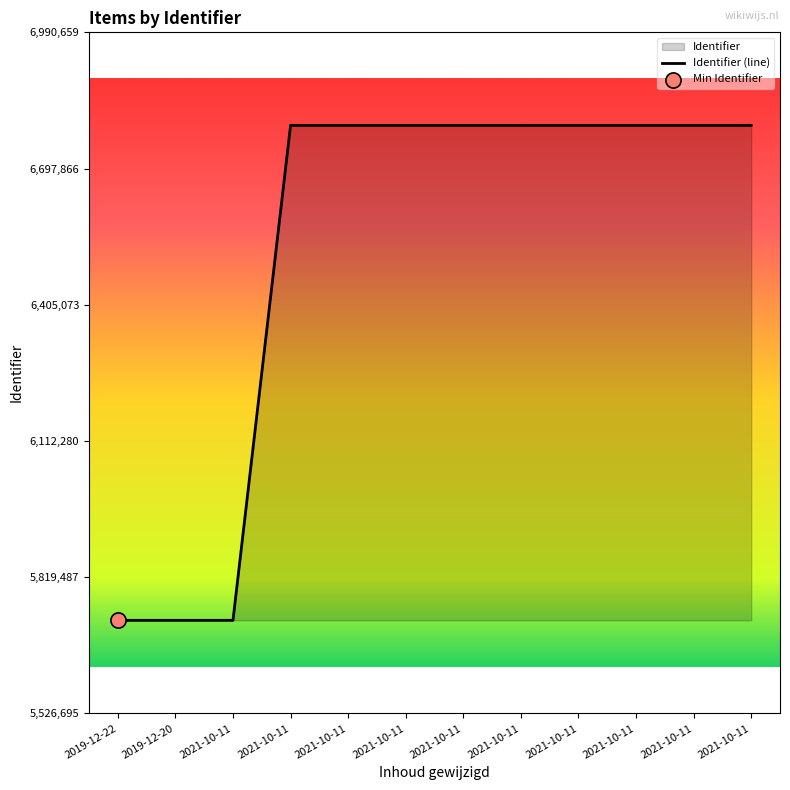

Which has a higher value, 2021-10-11 or 2019-12-20?

2021-10-11